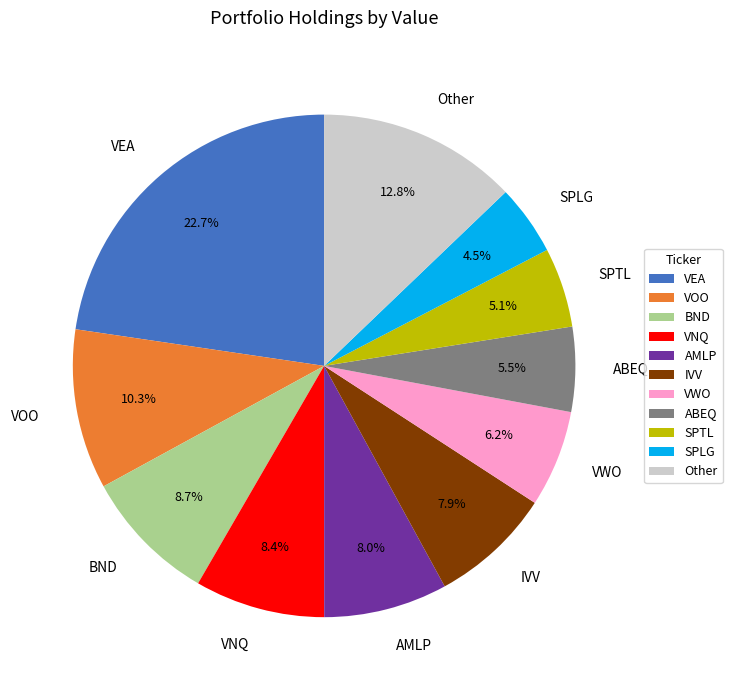

Approximately how many times larger is the value at IVV compared to ABEQ?

1.4